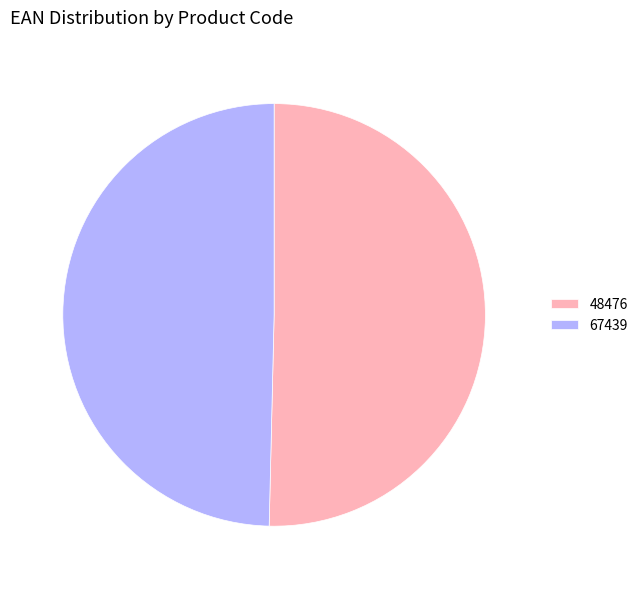

Between 48476 and 67439, which is larger?

48476